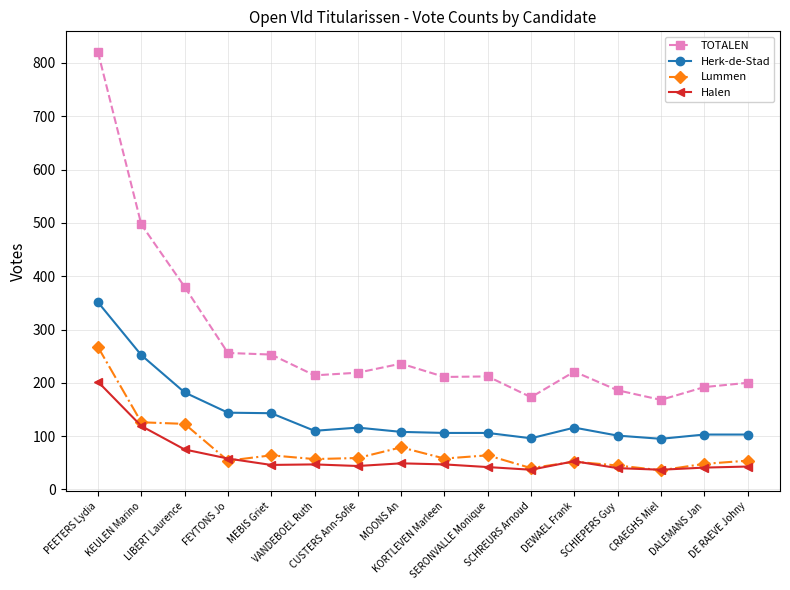

Where does the Herk-de-Stad series first go above 110?

PEETERS Lydia